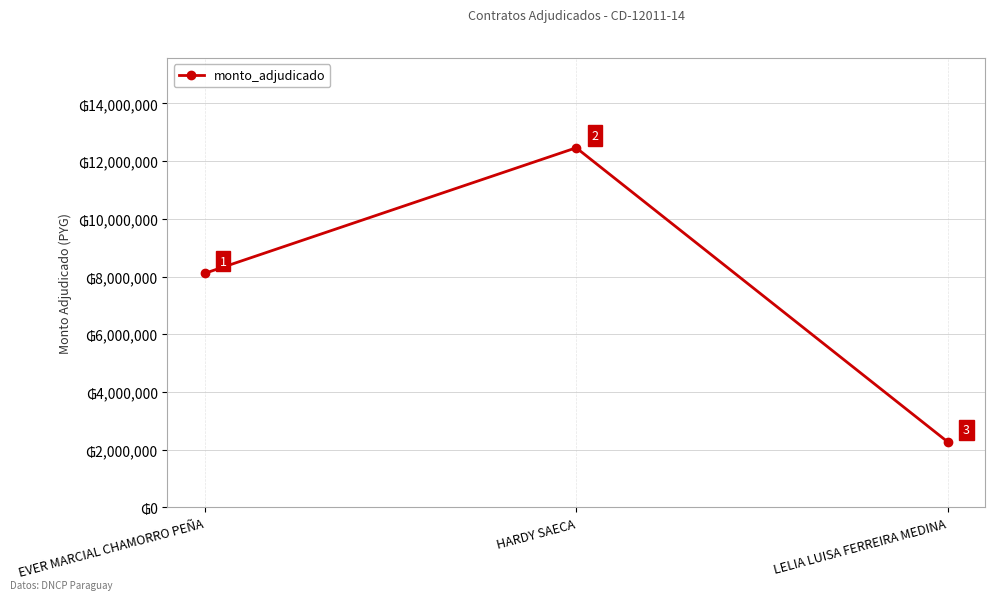

How many lines are shown in the chart?

1